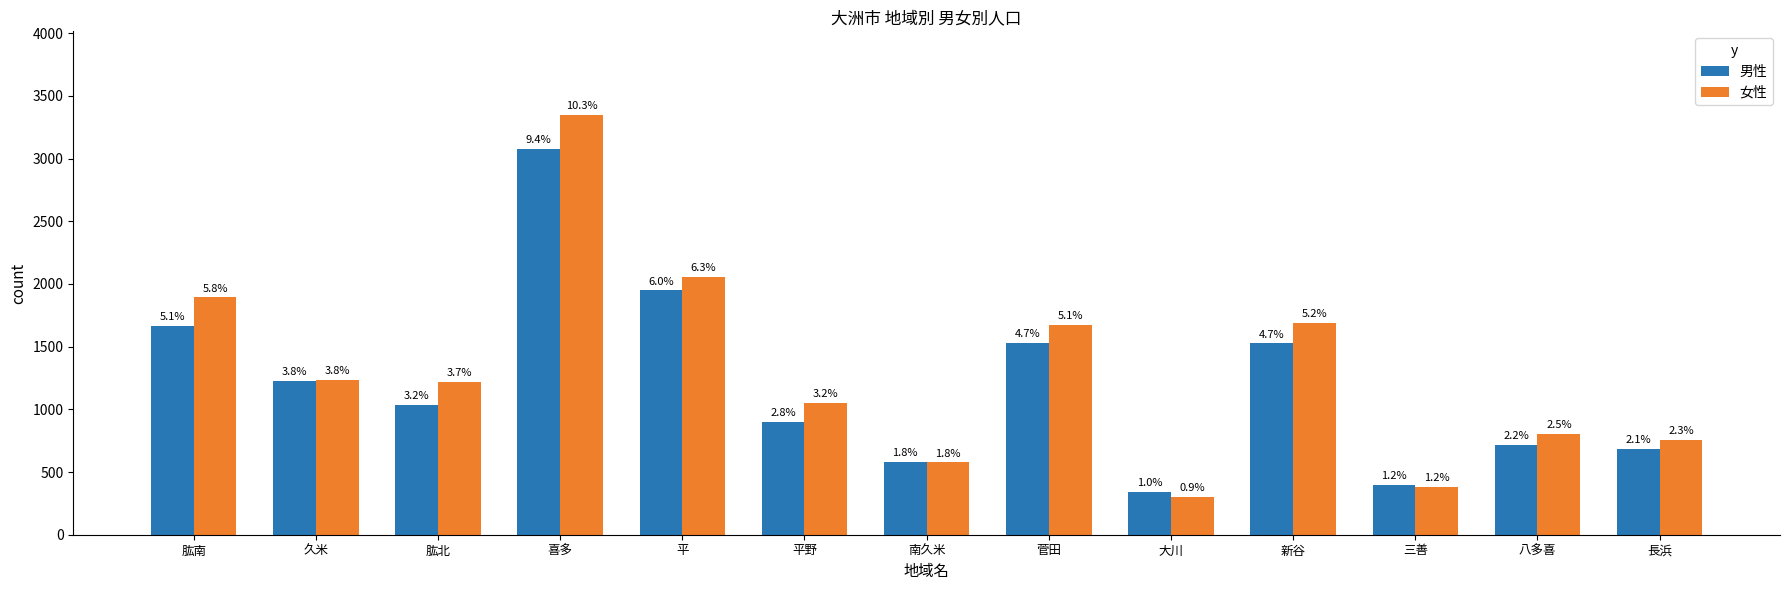

Are the bars grouped side by side (vs. stacked)?

Yes